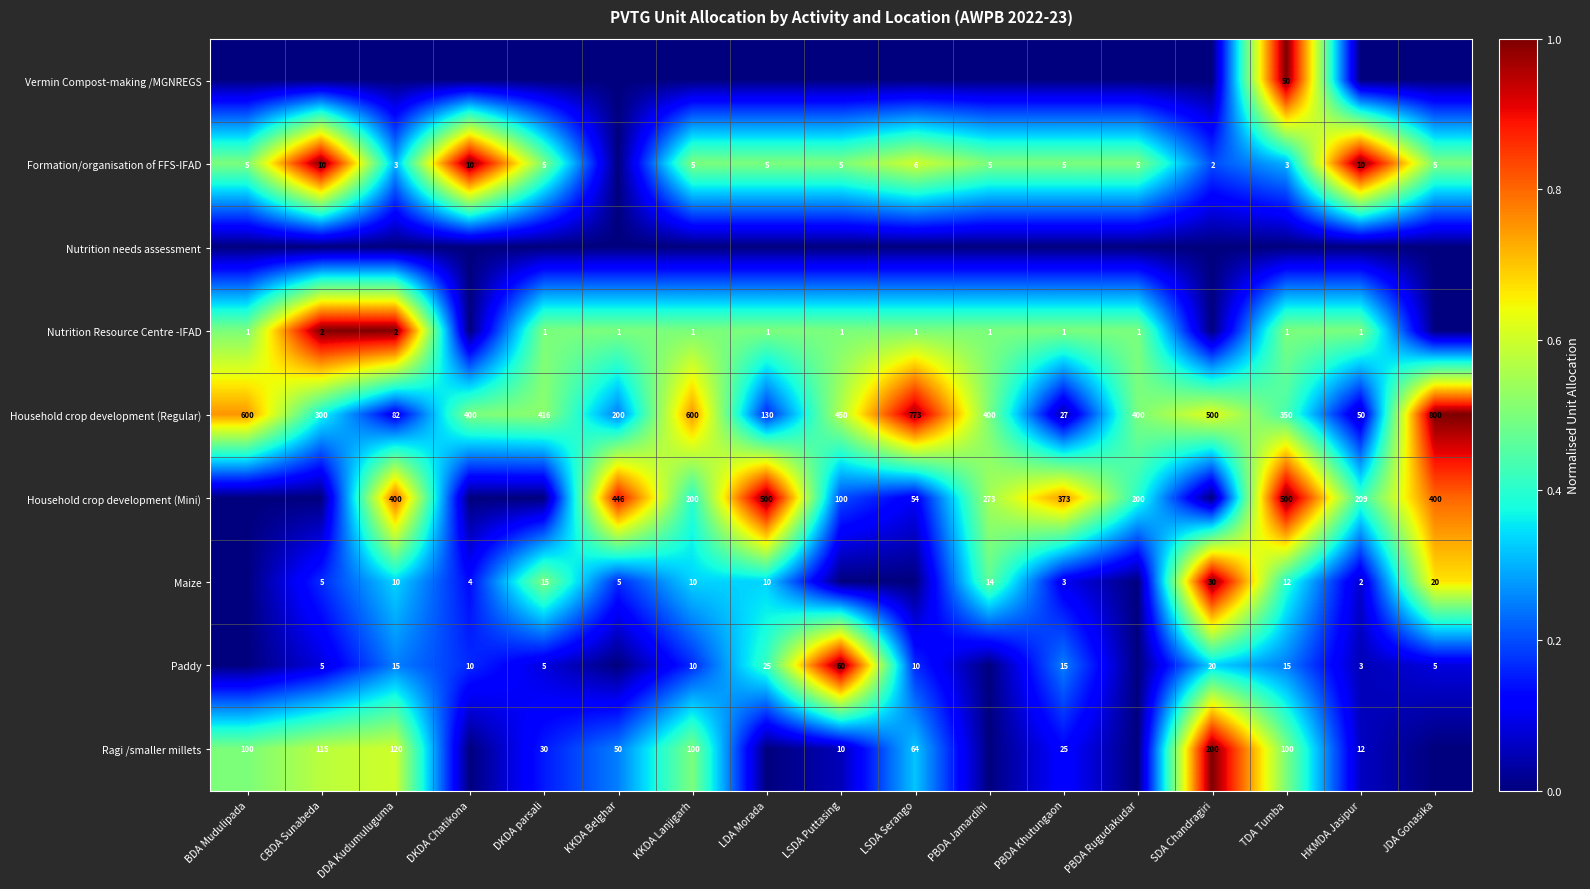

Is it true that Maize equals 3 at KKDA Belghar?

False